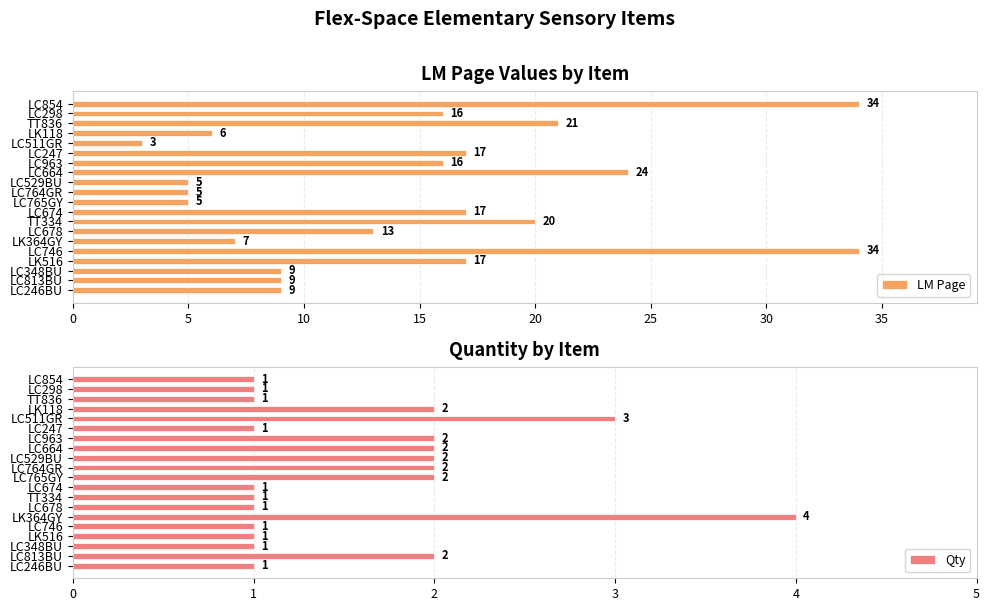

True or false: Qty has a value of 2 at LC247.

False